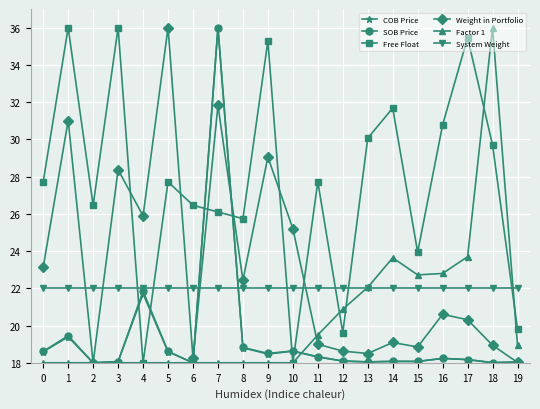

Which series changed the most between 7 and 11?

COB Price